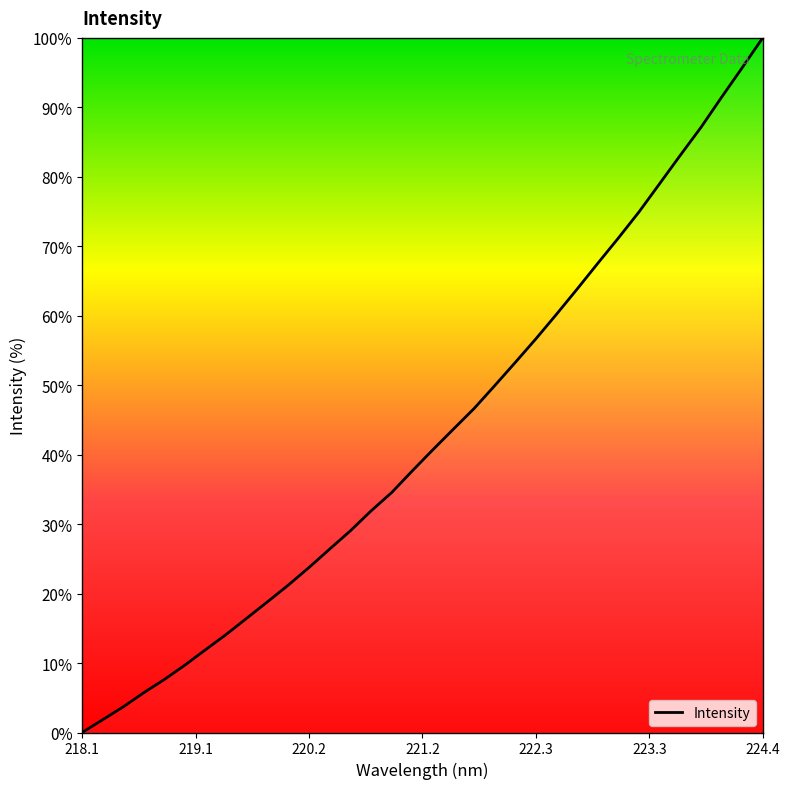

What is the sum of all values?

1460.1